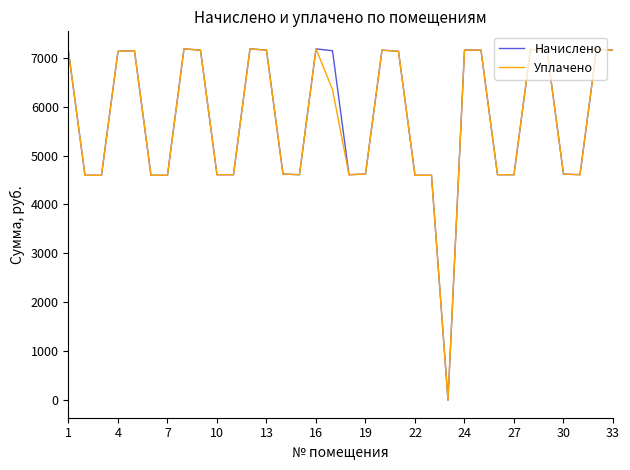

At how many categories does at least one series exceed 1061?

33